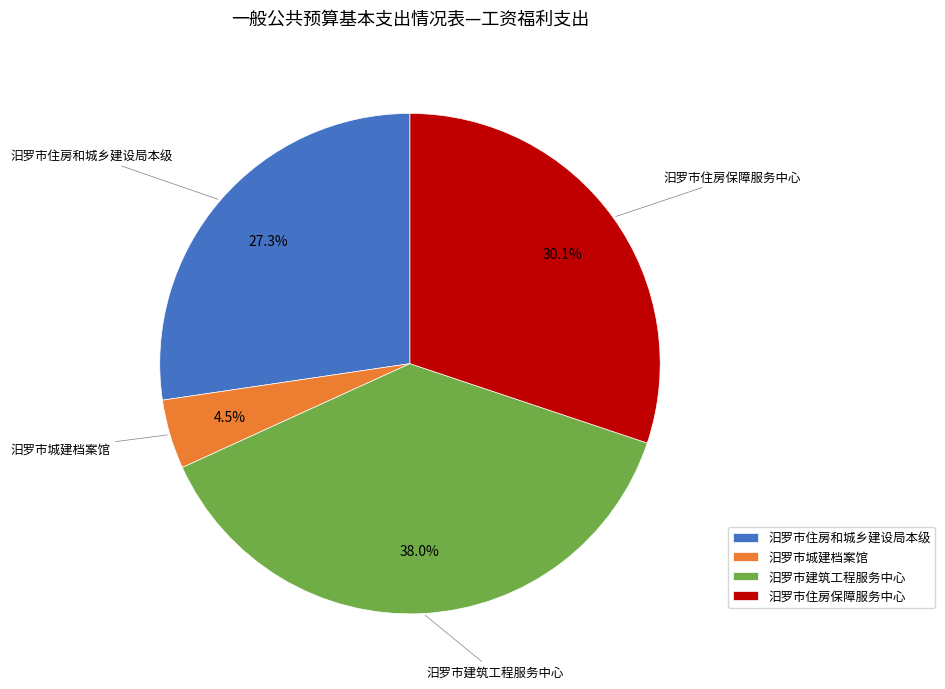

To the nearest percent, what percentage of the pie is 汨罗市住房和城乡建设局本级?

27%